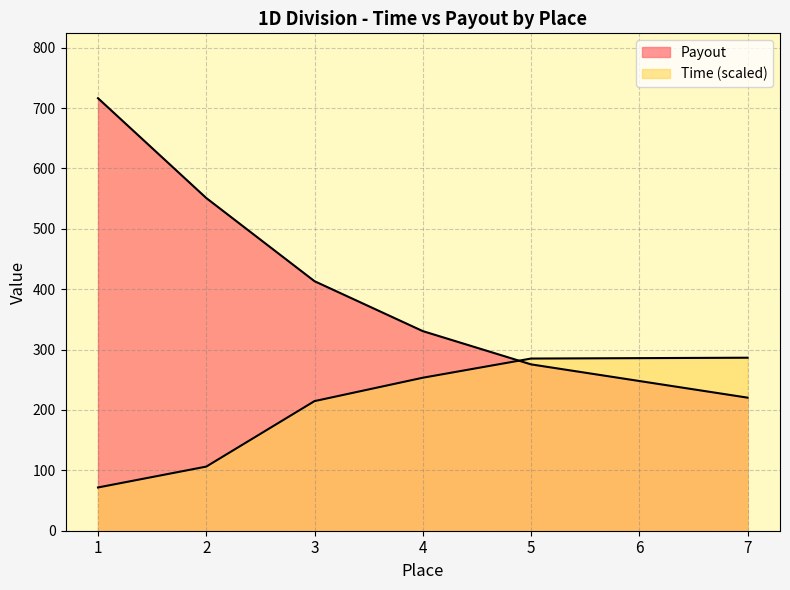

What is the smallest value displayed?

71.6